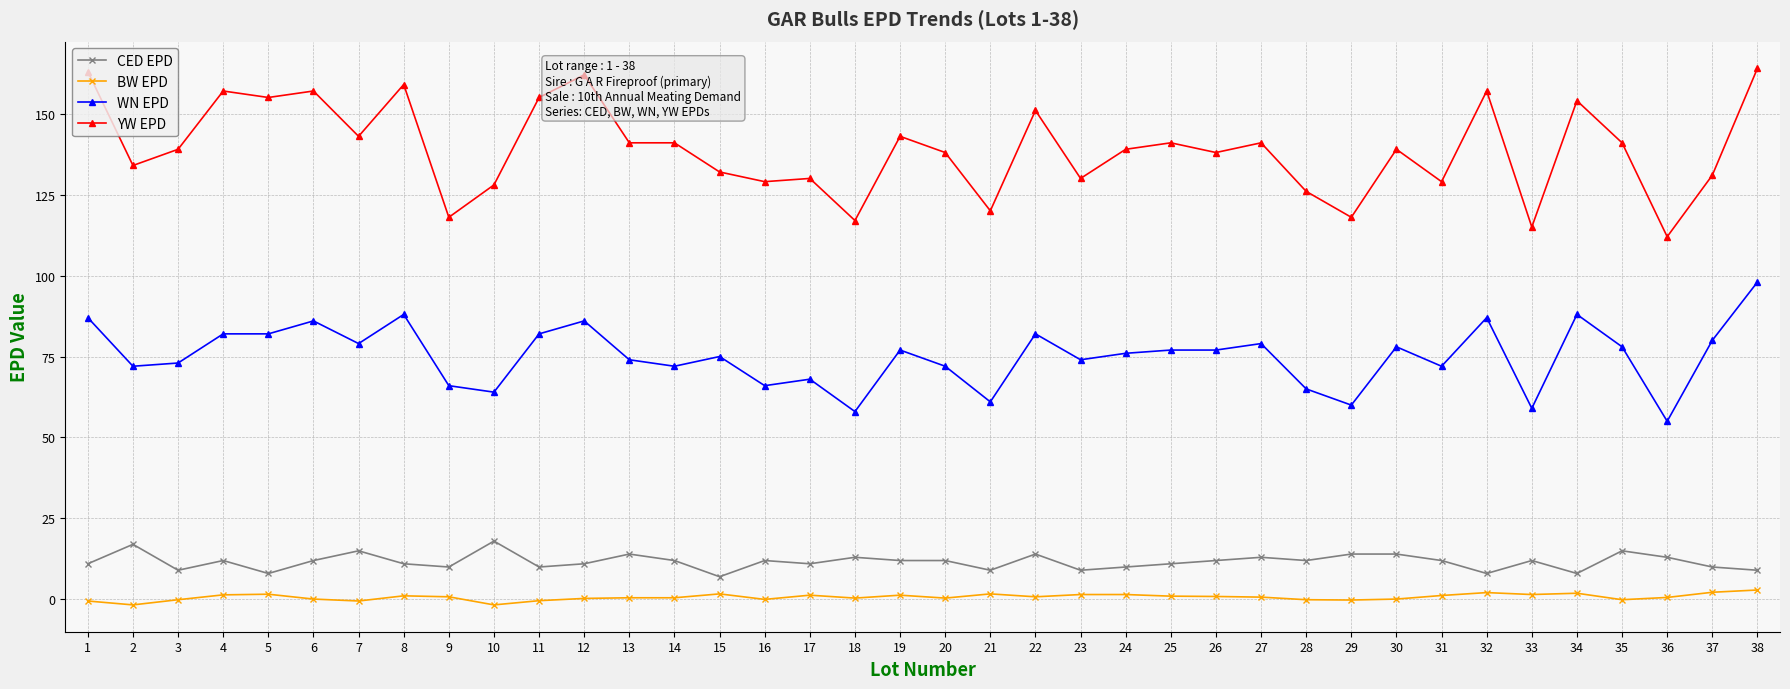

What is the difference between the maximum and minimum values in the WN EPD series?

43.0